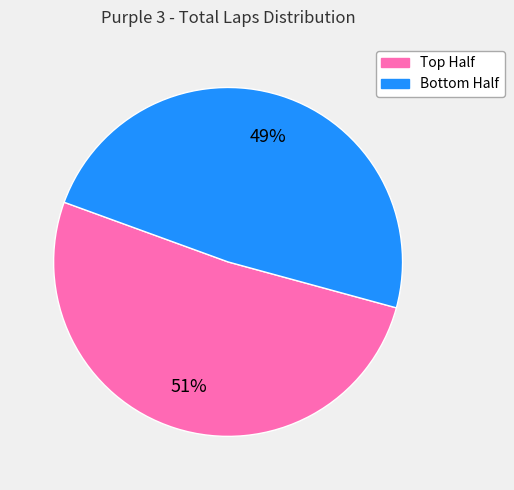

Is there a majority slice in this chart?

Yes